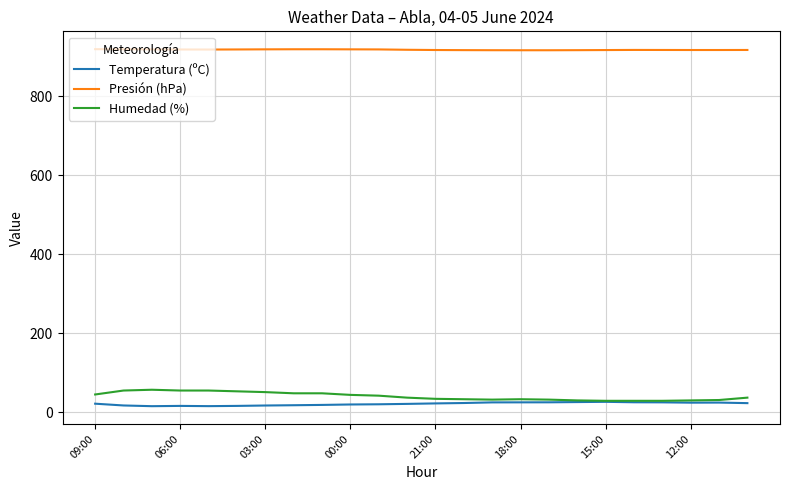

At how many categories does at least one series exceed 836?

24